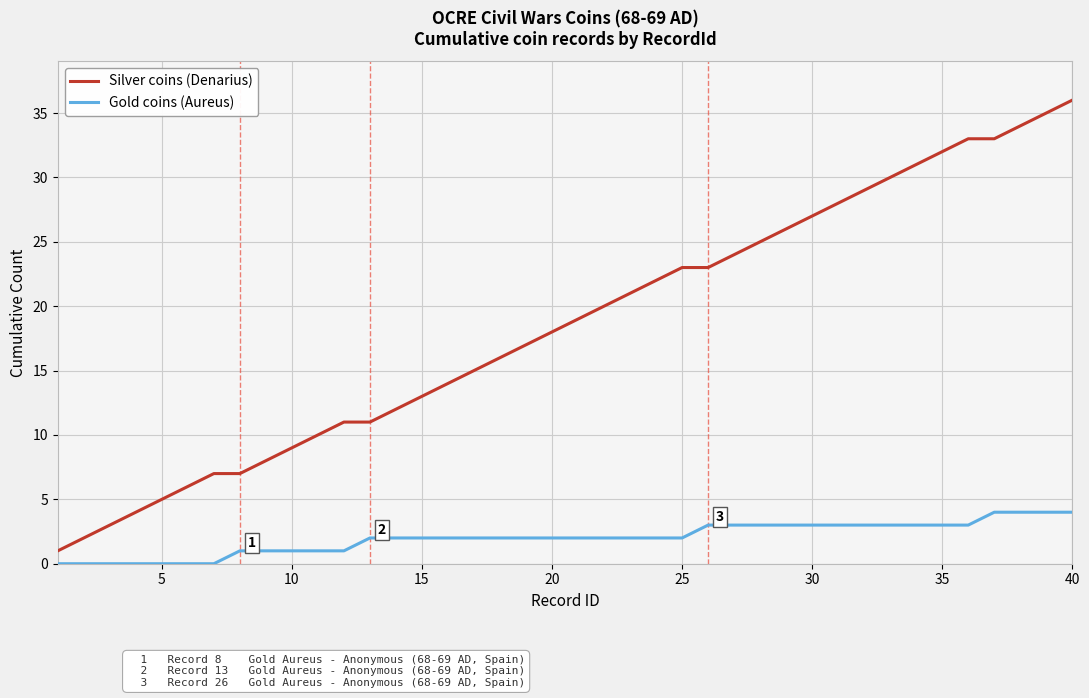

What is the difference between the maximum and minimum values in the Gold coins (Aureus) series?

4